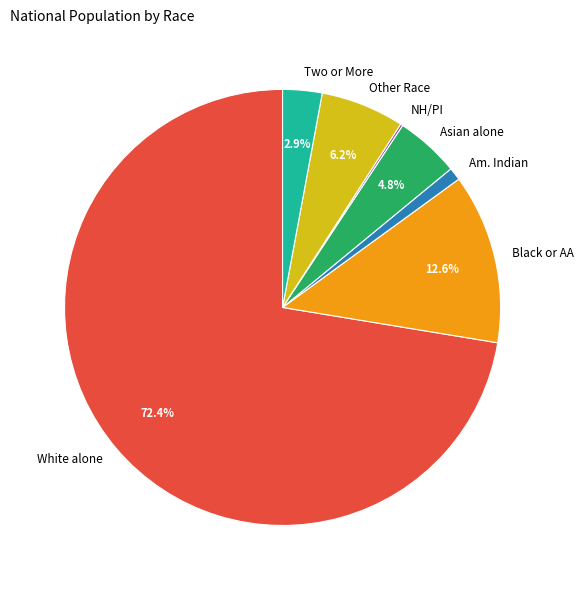

Which has a higher value, White alone or Other Race?

White alone